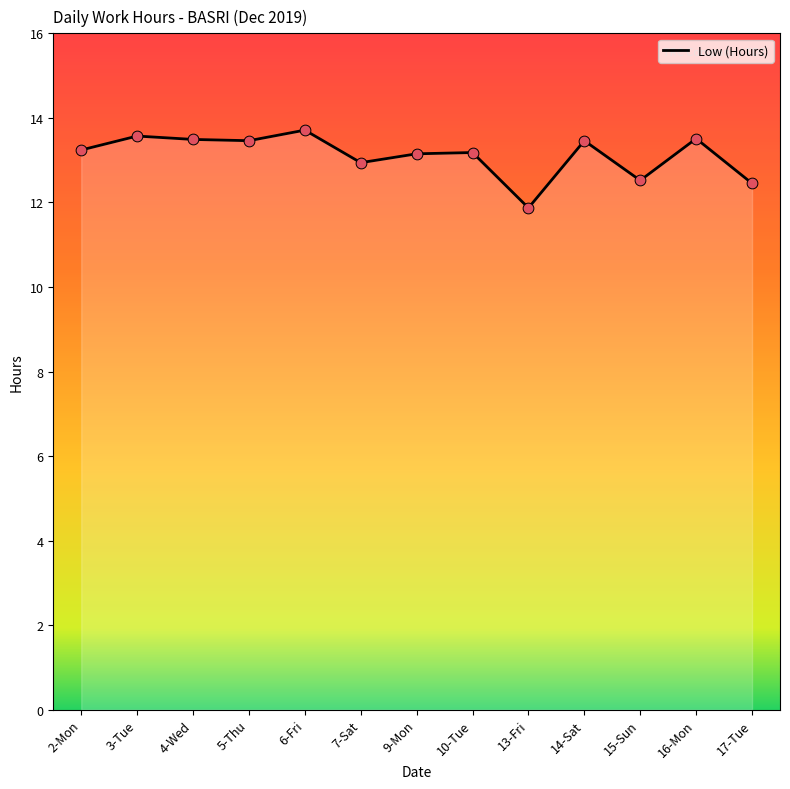

Approximately how many times larger is the value at 7-Sat compared to 10-Tue?

1.0